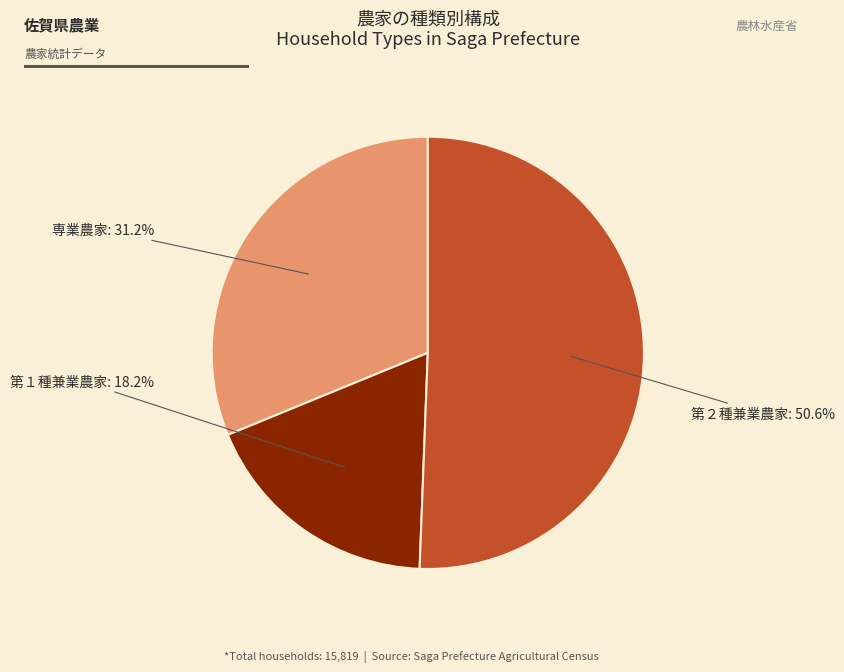

Which slice is the largest?

第２種兼業農家